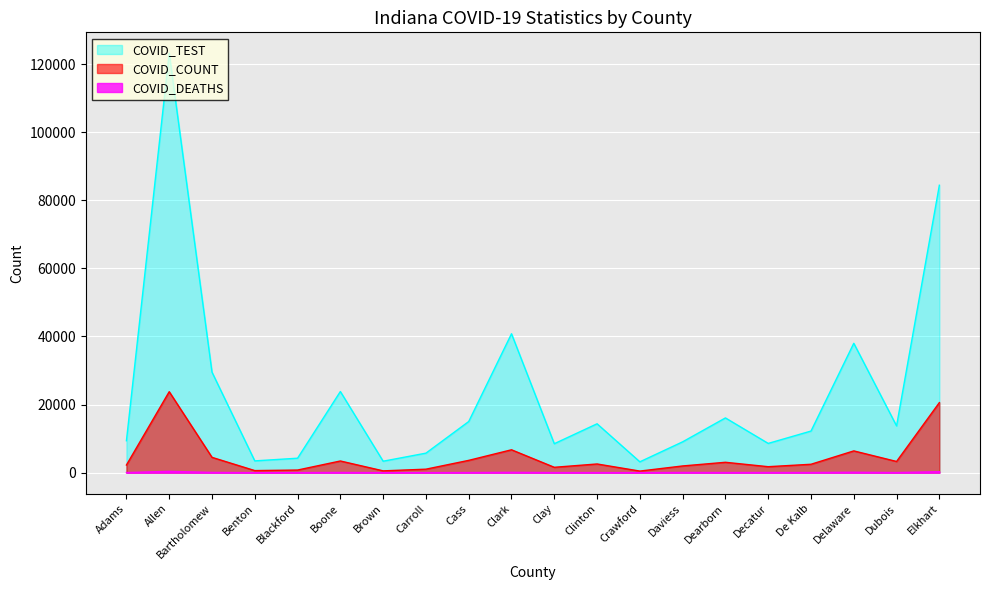

At which category does COVID_COUNT reach its first local peak?

Allen